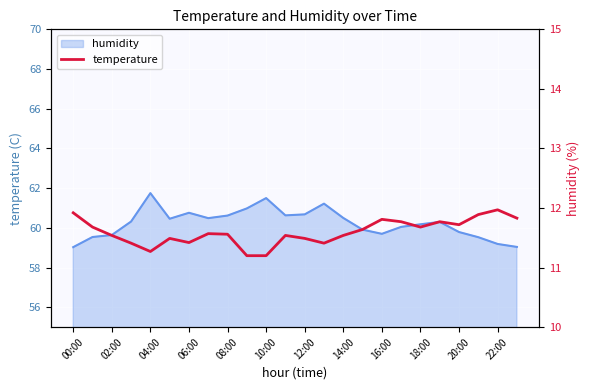

What is the maximum value shown in the chart?

12.0